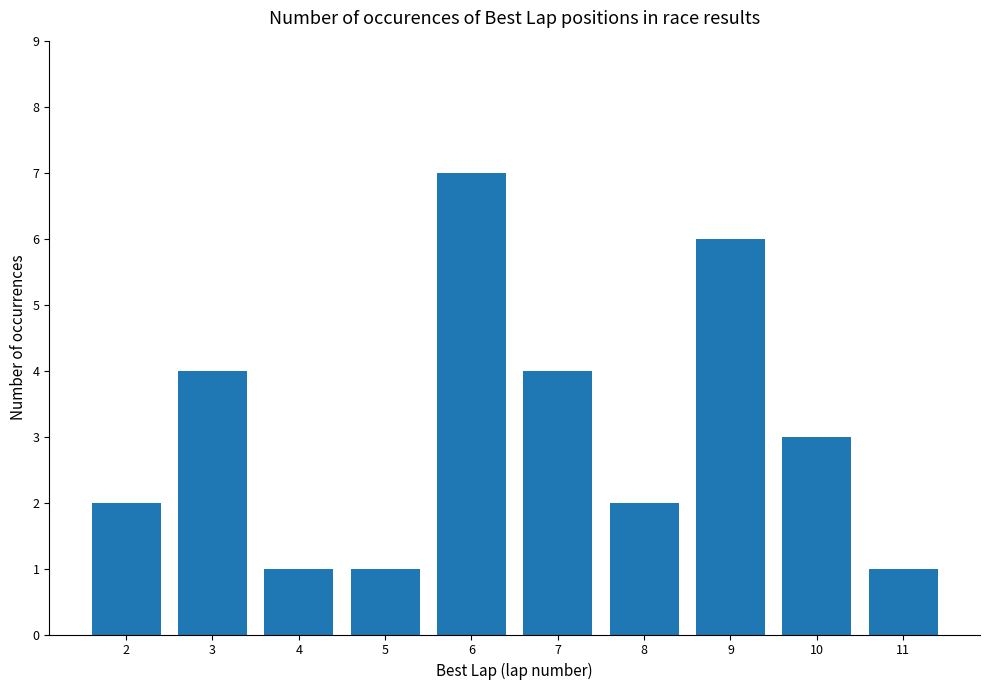

What is the sum of all values?

31